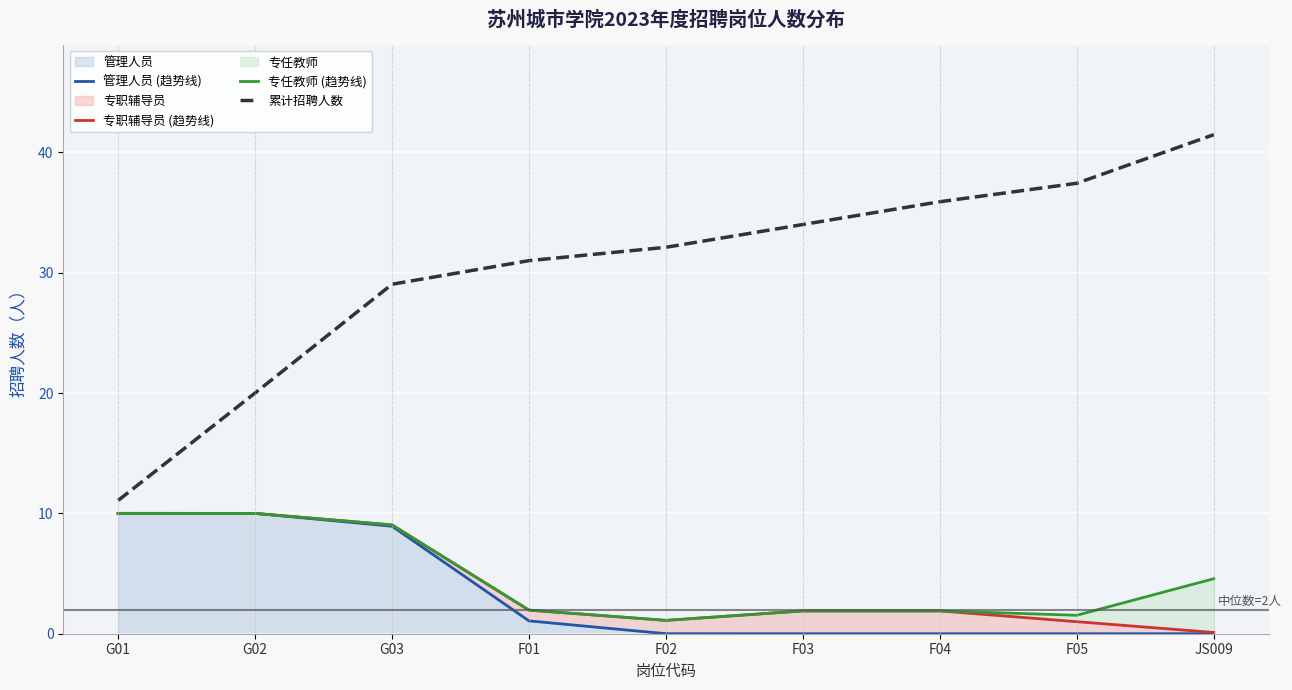

The value of 专职辅导员 (趋势线) at F03 is 1.9. True or false?

True